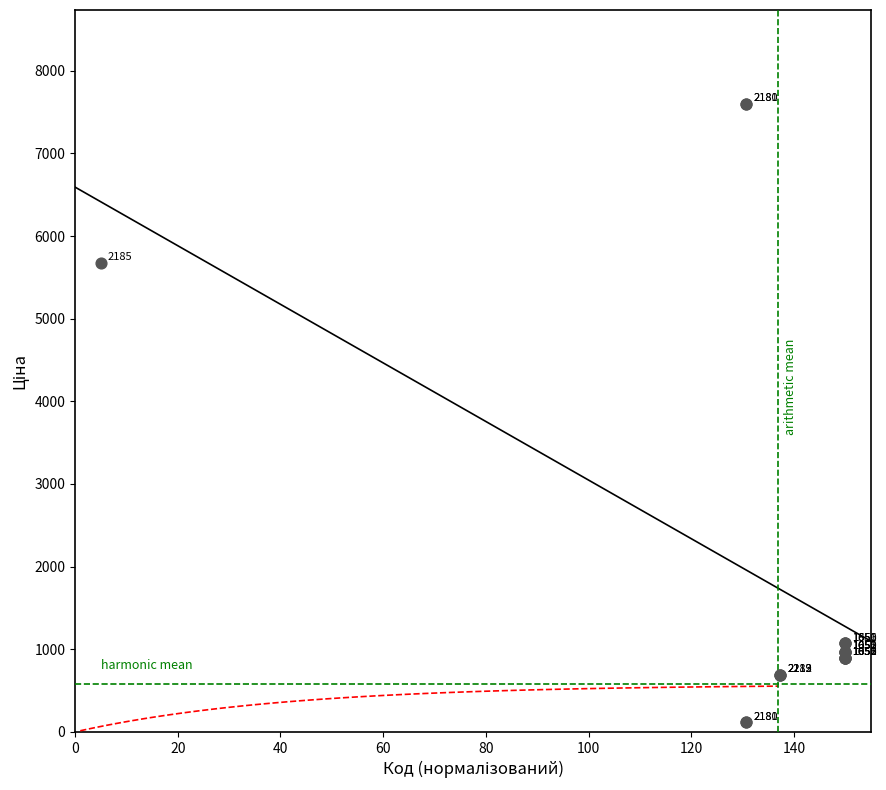

What Y value in the scatter plot is closest to 3855?

5673.8